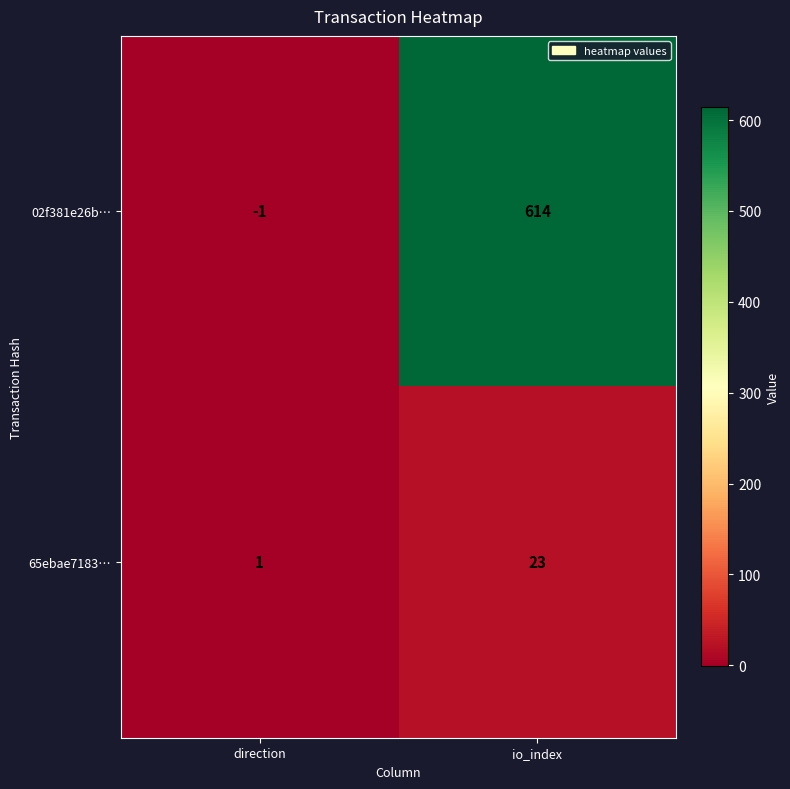

List the labels in order of 65ebae7183… value, smallest first.

direction, io_index